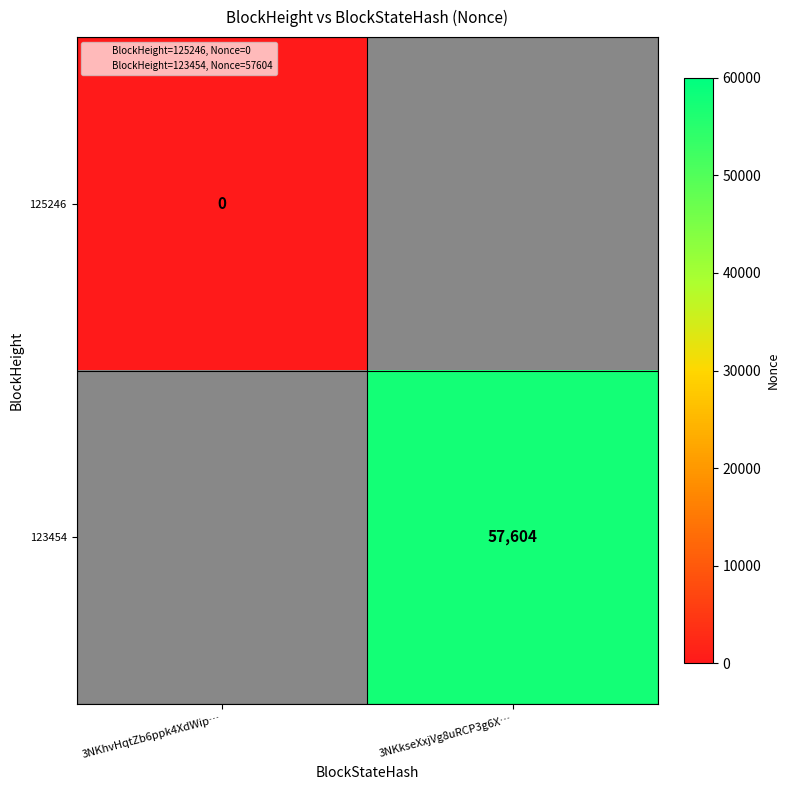

Rank the series at 3NKhvHqtZb6ppk4XdWip… from lowest to highest value.

125246, 123454